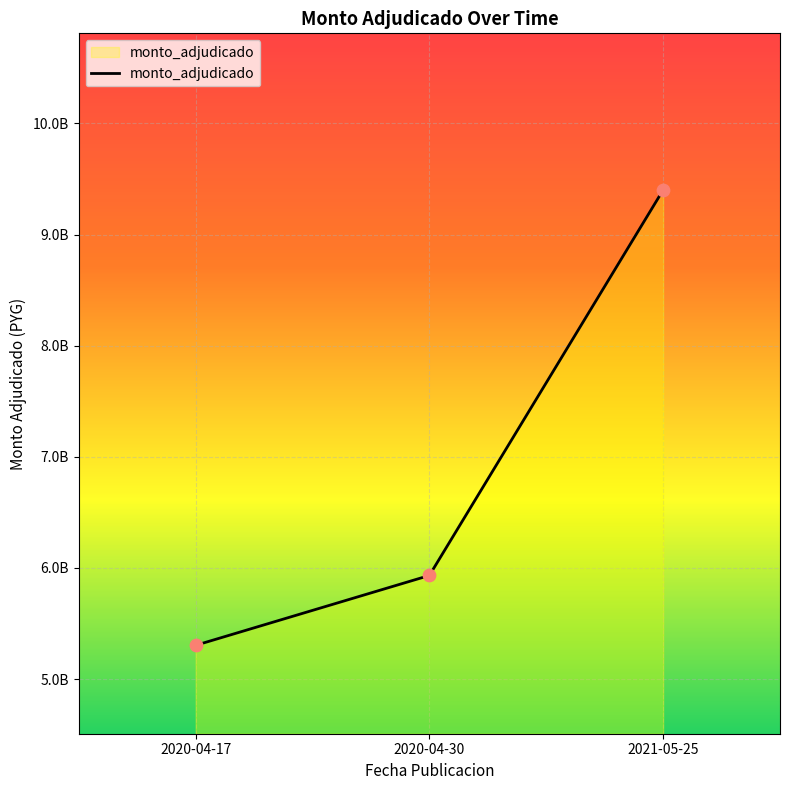

What is the change in value from 2020-04-17 to 2020-04-30?

+628629471